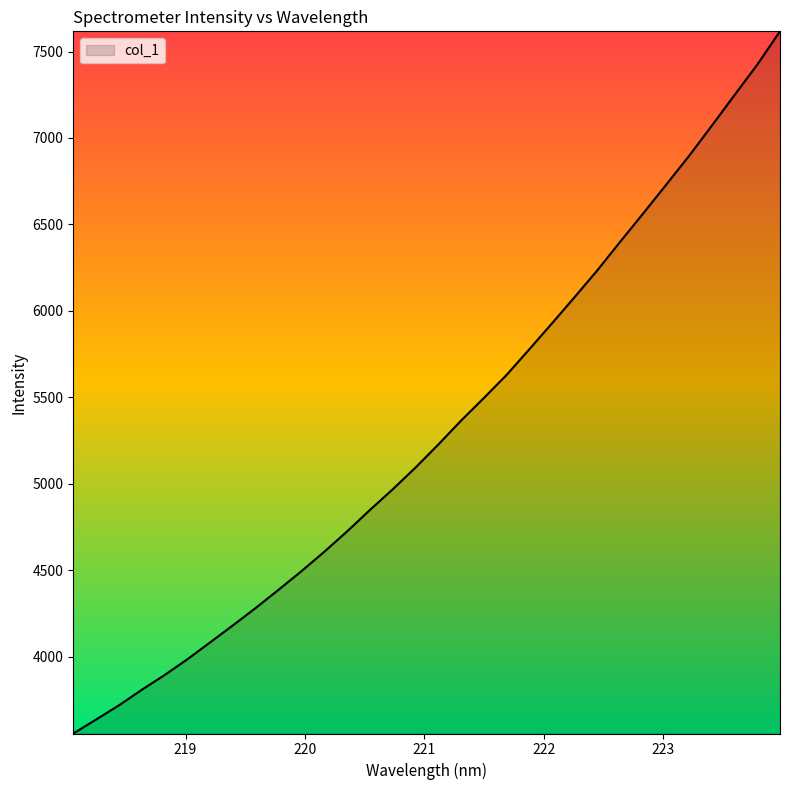

What is the greatest value displayed?

7616.9